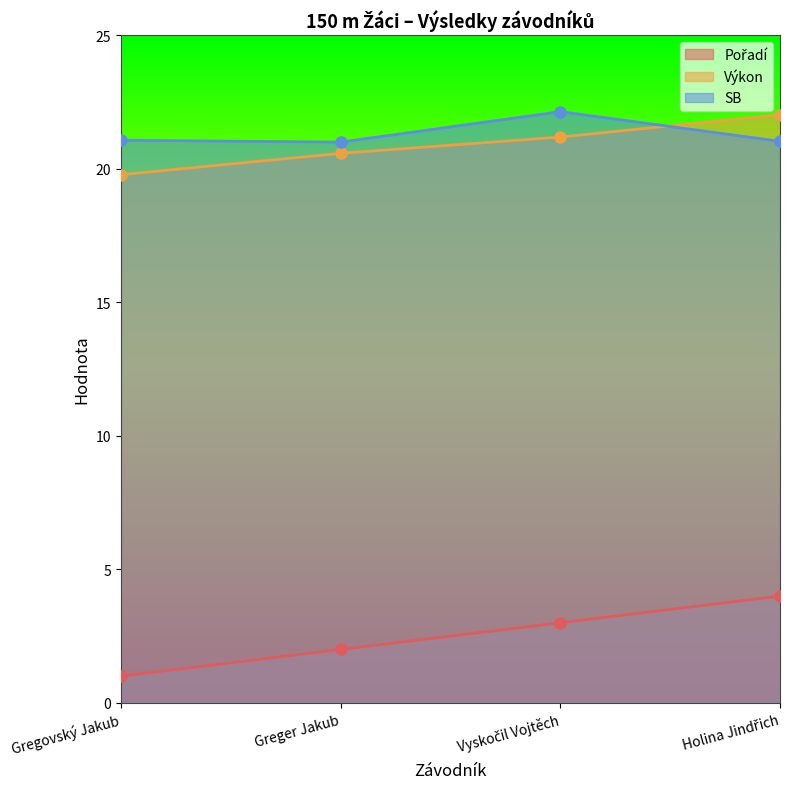

What is the difference between the maximum and minimum values in the Pořadí series?

3.0